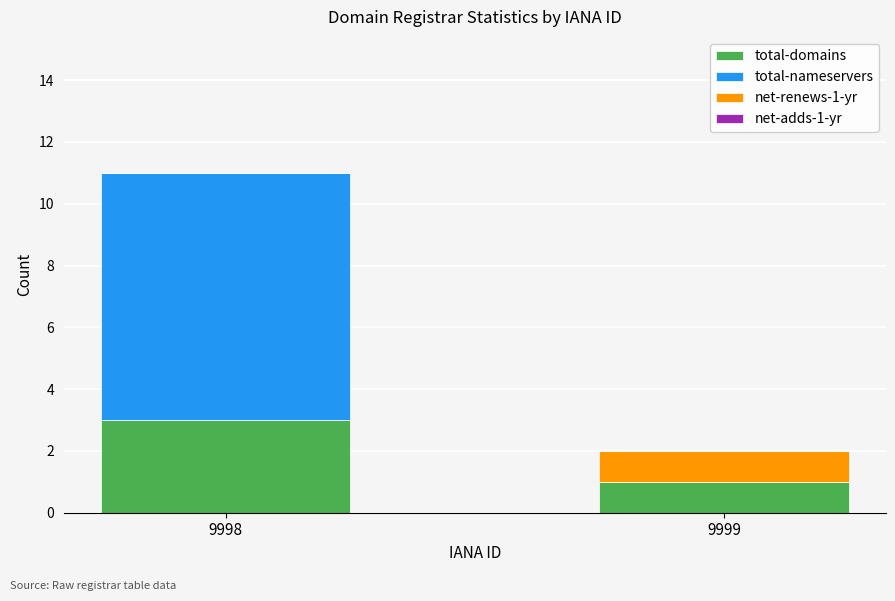

At which category is the sum across all series the highest?

9998